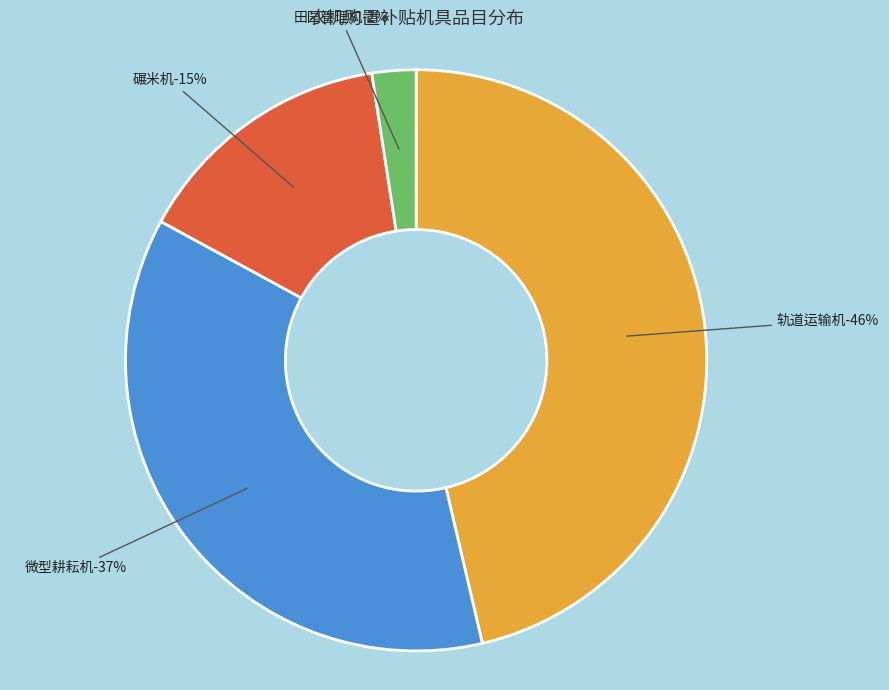

Is there a majority slice in this chart?

No